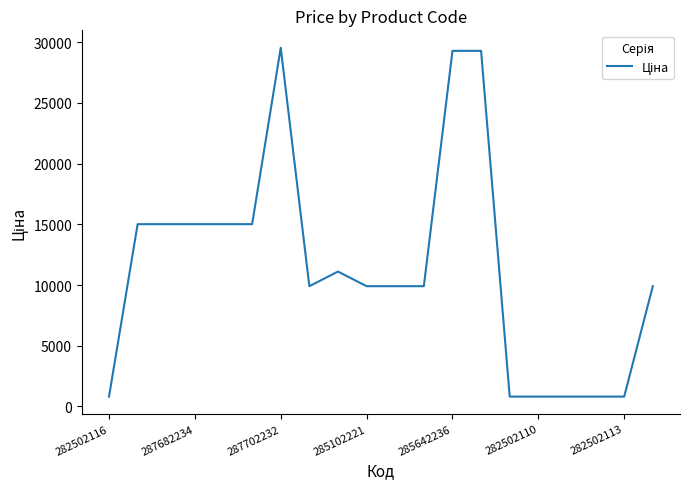

What is the smallest value displayed?

813.0